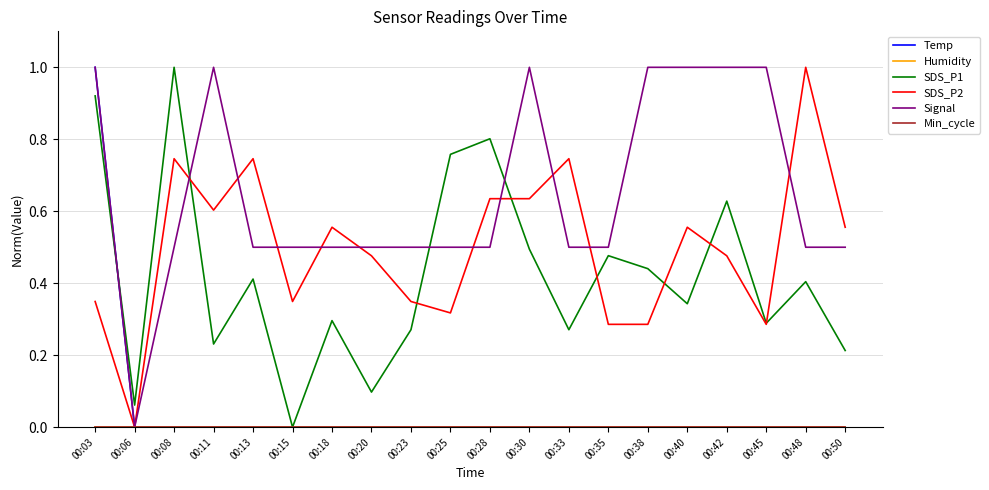

Does the chart have visible grid lines?

Yes